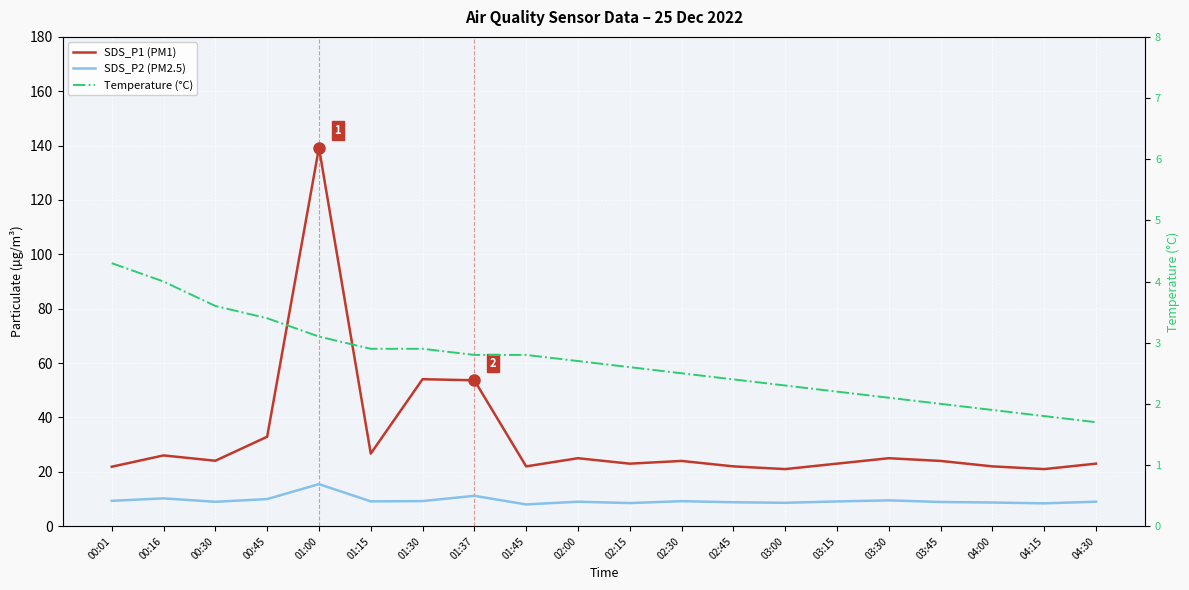

Reading right to left, list all the values displayed in this chart.

SDS_P1 (PM1): 23.0	21.0	22.0	24.0	25.0	23.0	21.0	22.0	24.0	23.0	25.0	22.0	53.7	54.1	26.7	139.2	32.9	24.1	26.0	21.9
SDS_P2 (PM2.5): 9.0	8.4	8.7	8.9	9.5	9.1	8.6	8.8	9.2	8.5	9.0	8.0	11.2	9.2	9.1	15.5	10.0	9.0	10.2	9.3
Temperature (°C): 1.7	1.8	1.9	2.0	2.1	2.2	2.3	2.4	2.5	2.6	2.7	2.8	2.8	2.9	2.9	3.1	3.4	3.6	4.0	4.3